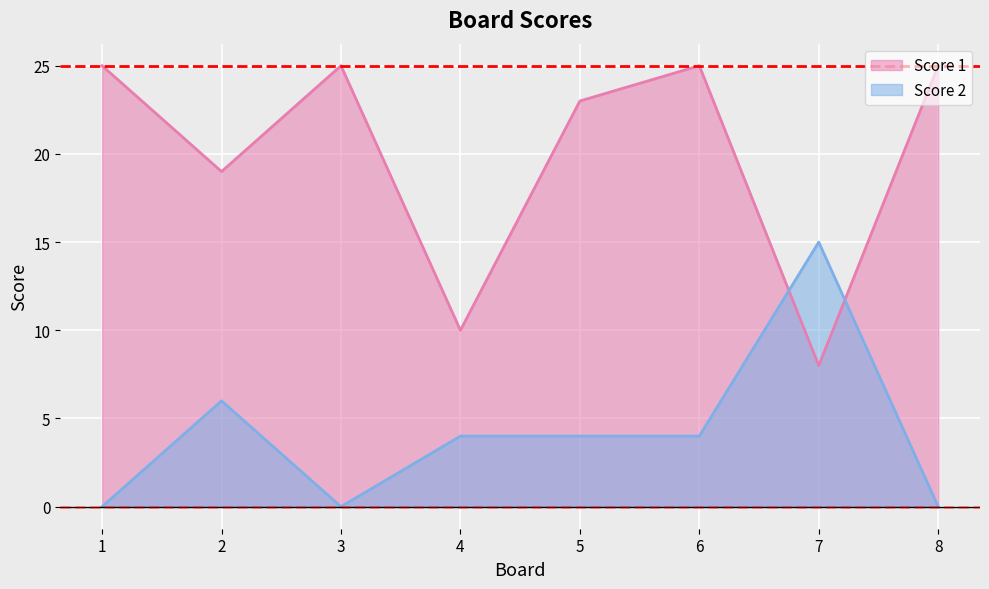

At which category is the sum across all series the highest?

6